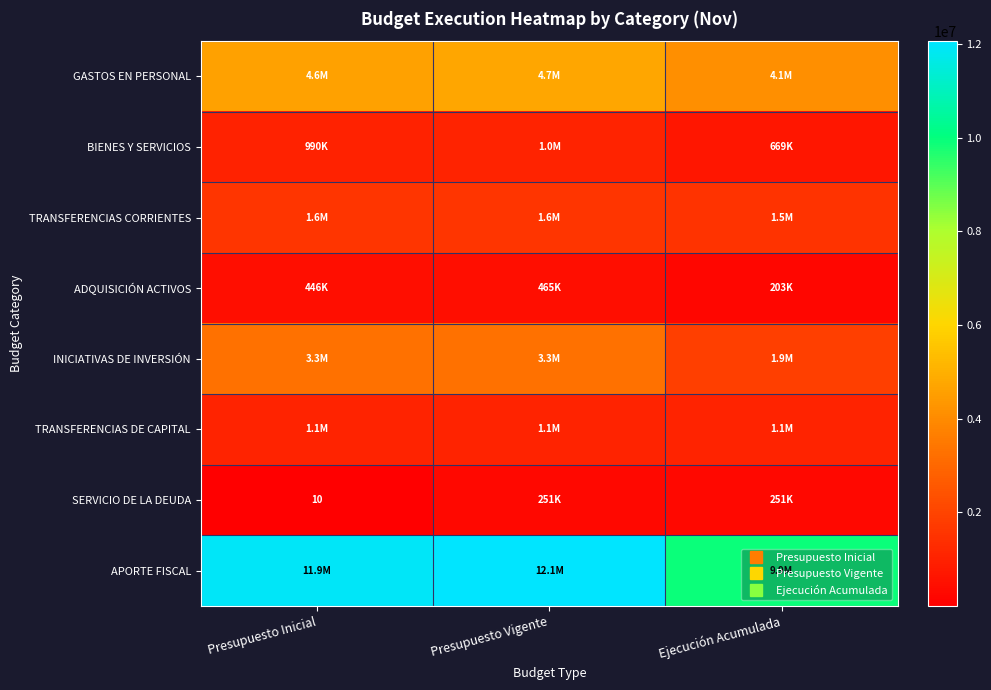

Which has a higher value, Presupuesto Inicial or Ejecución Acumulada?

Presupuesto Inicial